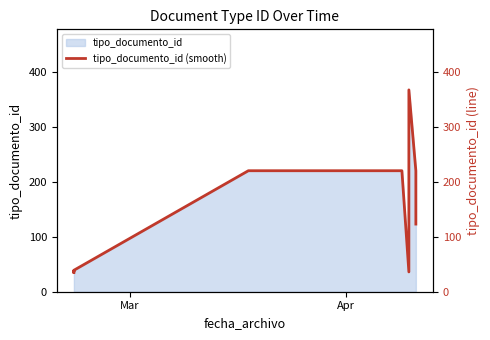

At which category does the data reach its first local peak?

Apr